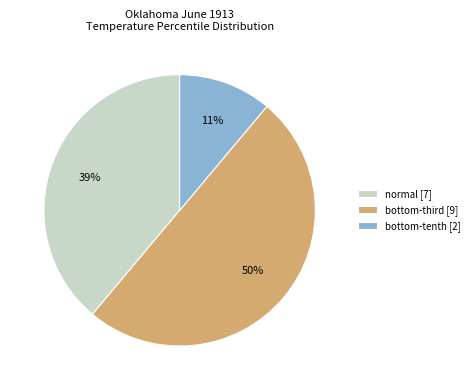

Does normal represent more than half of the total?

No